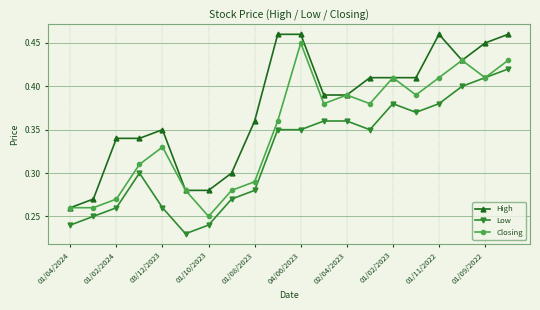

At how many categories does at least one series exceed 0?

20